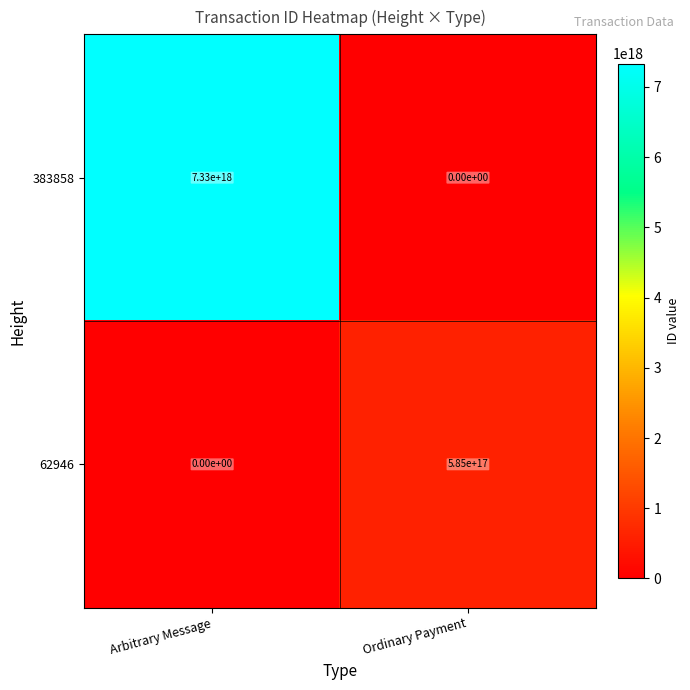

Which category has the highest value in the 62946 series?

Ordinary Payment